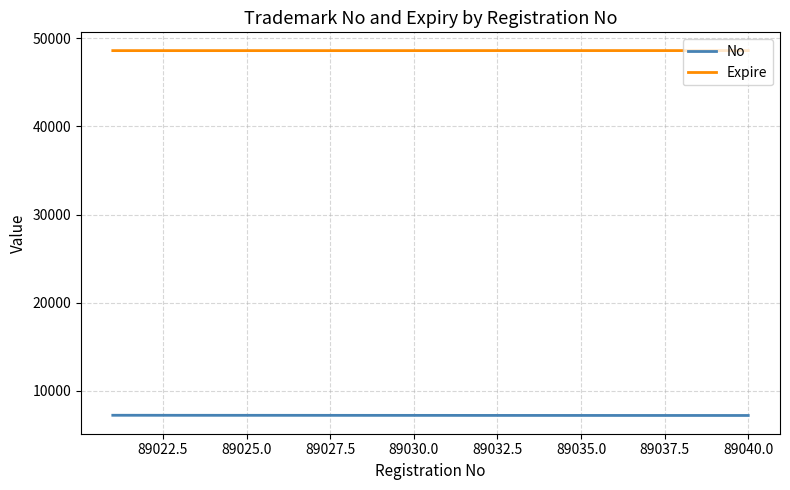

True or false: No has more than 2 points higher than both neighbors.

False